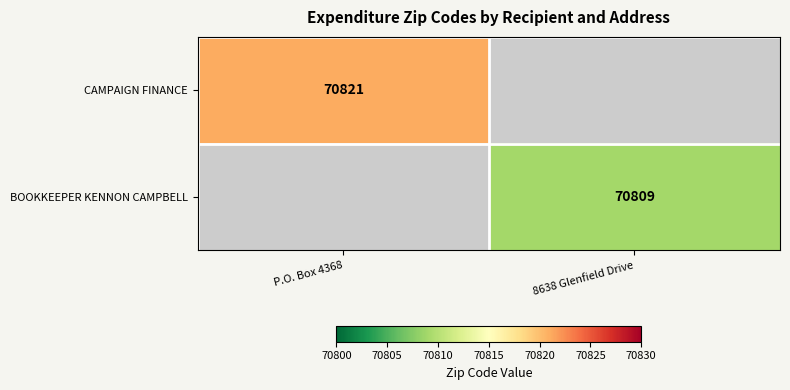

True or false: BOOKKEEPER KENNON CAMPBELL has a value of 70809 at 8638 Glenfield Drive.

True